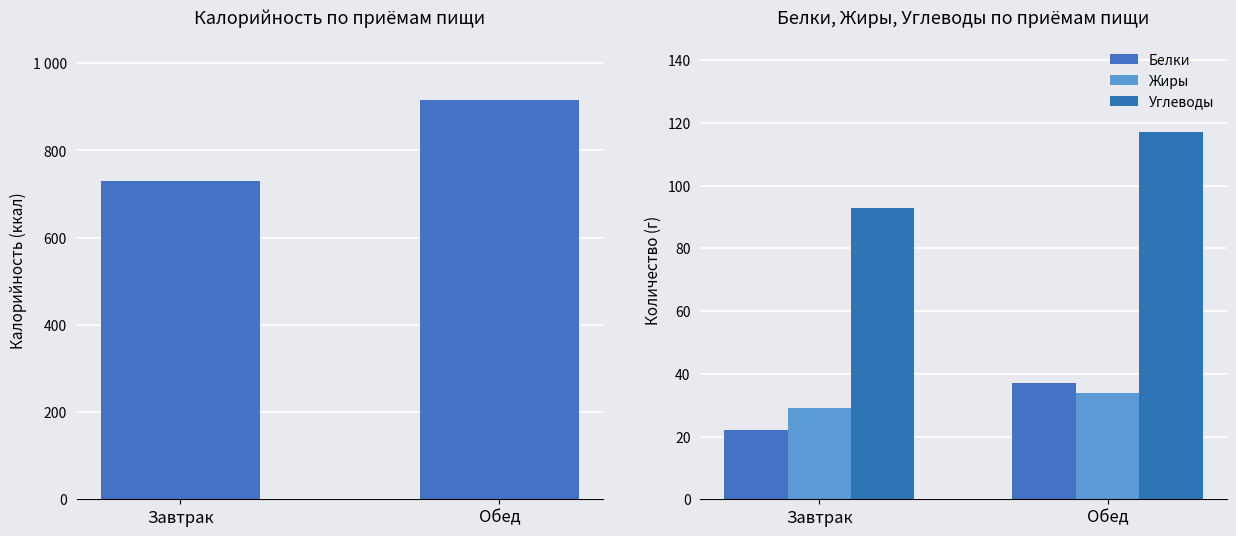

What are all the series names shown in the legend?

Калорийность, Белки, Жиры, Углеводы